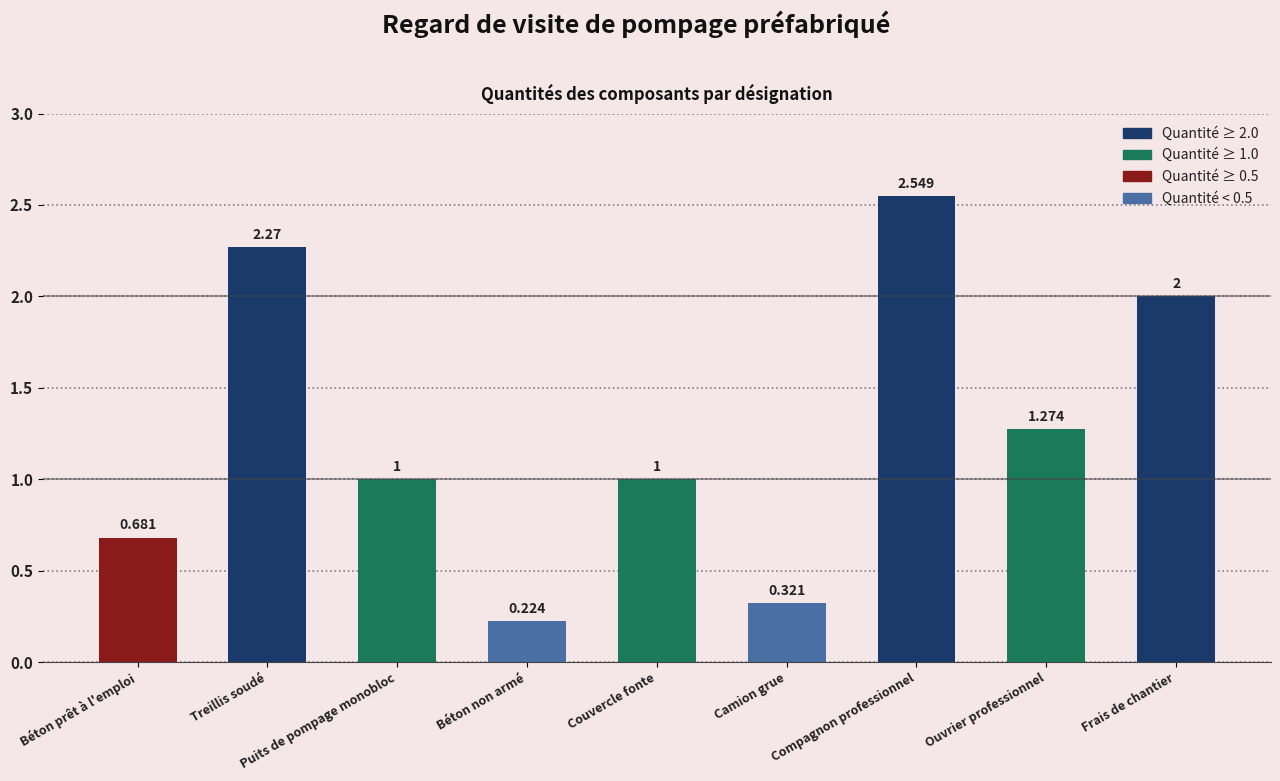

At which label does the data first exceed 1?

Treillis soudé